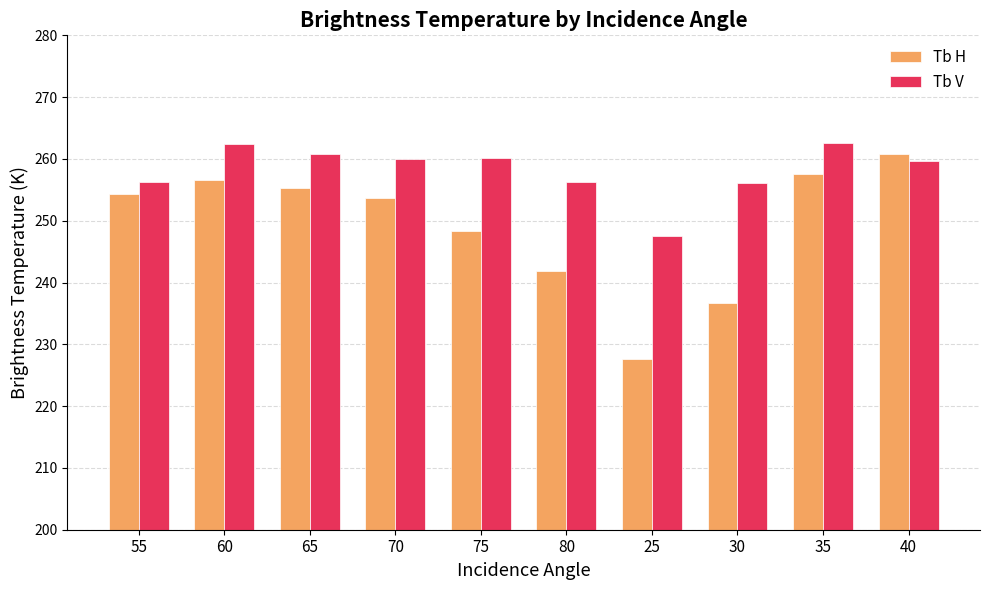

How many distinct data groups are displayed?

2